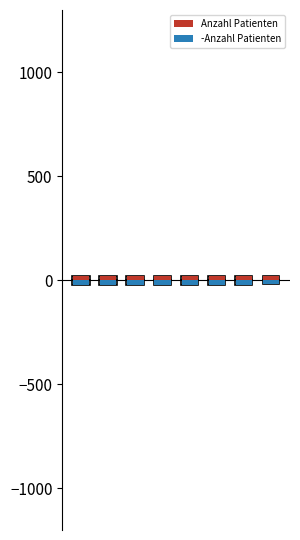

Rank the categories by -Anzahl Patienten value from highest to lowest.

7, 0, 1, 2, 3, 4, 5, 6